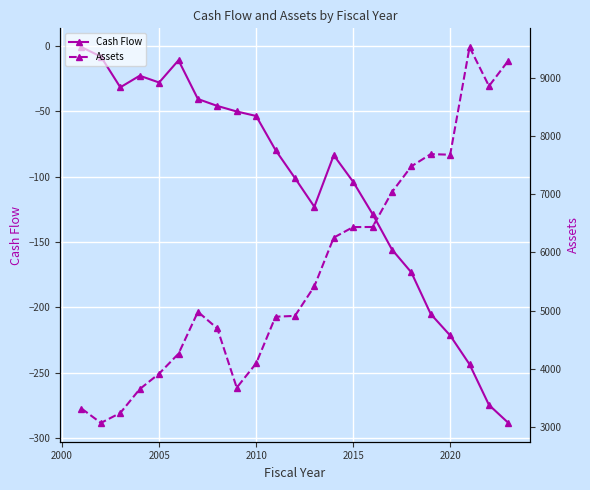

True or false: Cash Flow and Assets intersect in this chart.

False